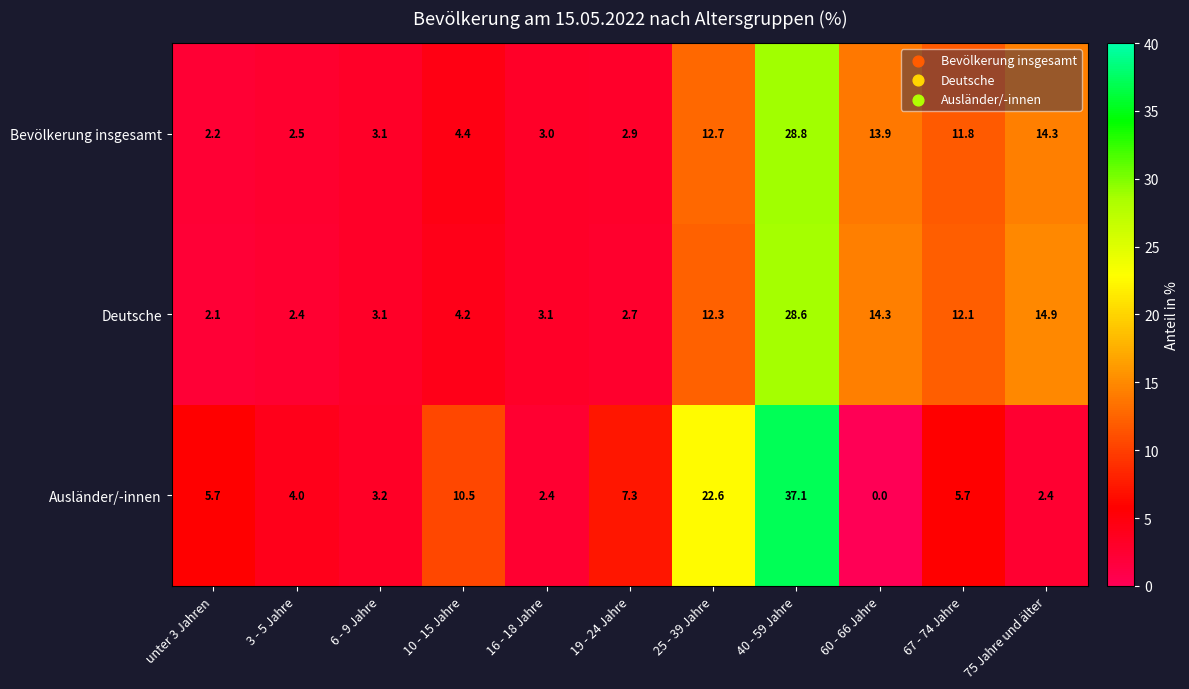

Rank the series by their maximum value, from highest to lowest.

Ausländer/-innen, Bevölkerung insgesamt, Deutsche